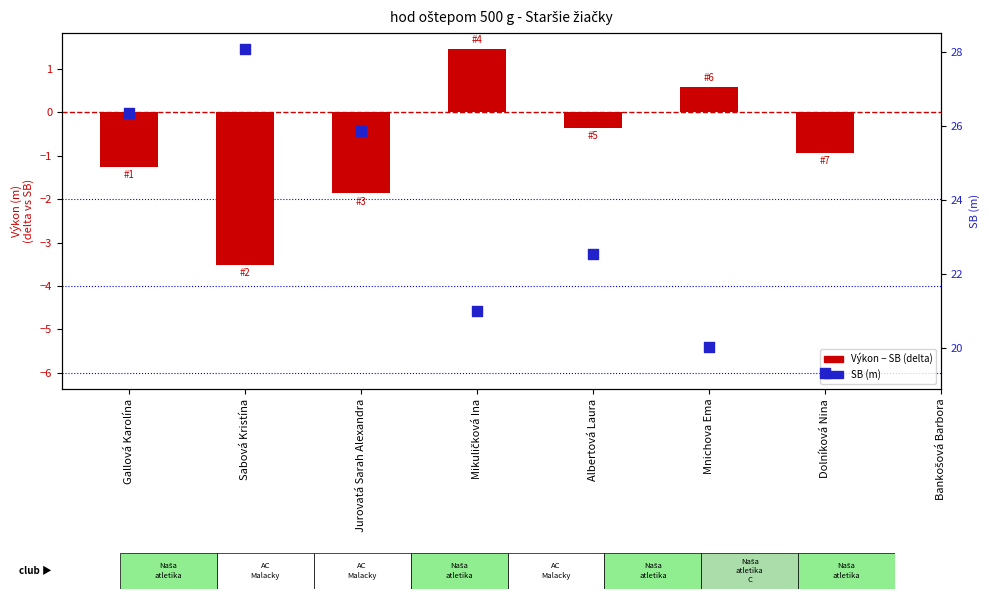

Approximately how many times larger is the value at Dolníková Nina compared to Gallová Karolína?

0.7